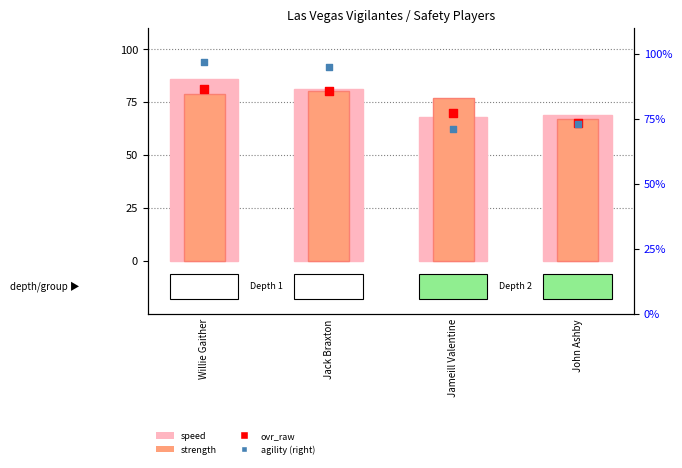

At which category is the sum across all series the highest?

Willie Gaither